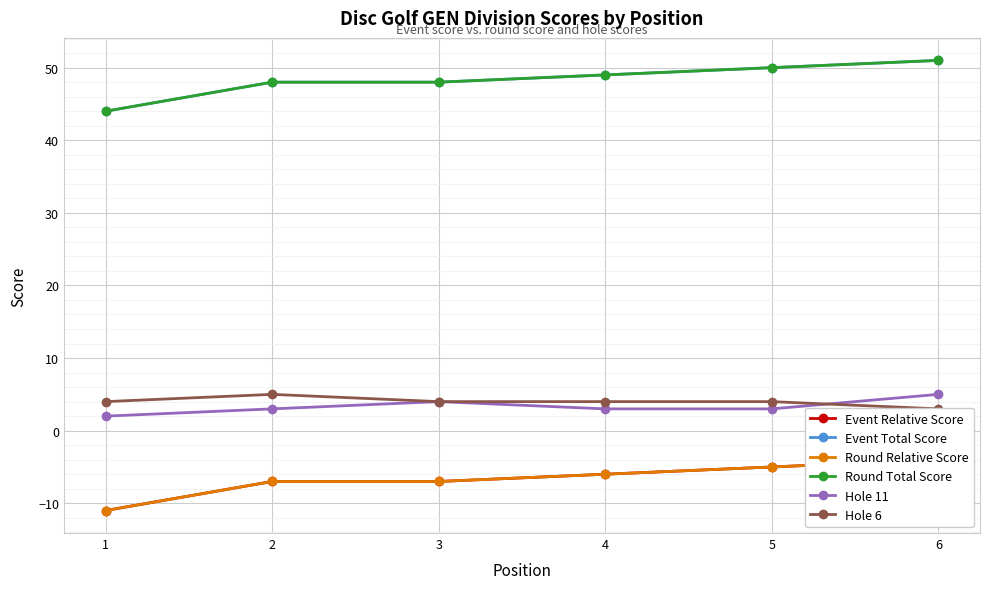

The Hole 6 series shows 8 at 2. True or false?

False